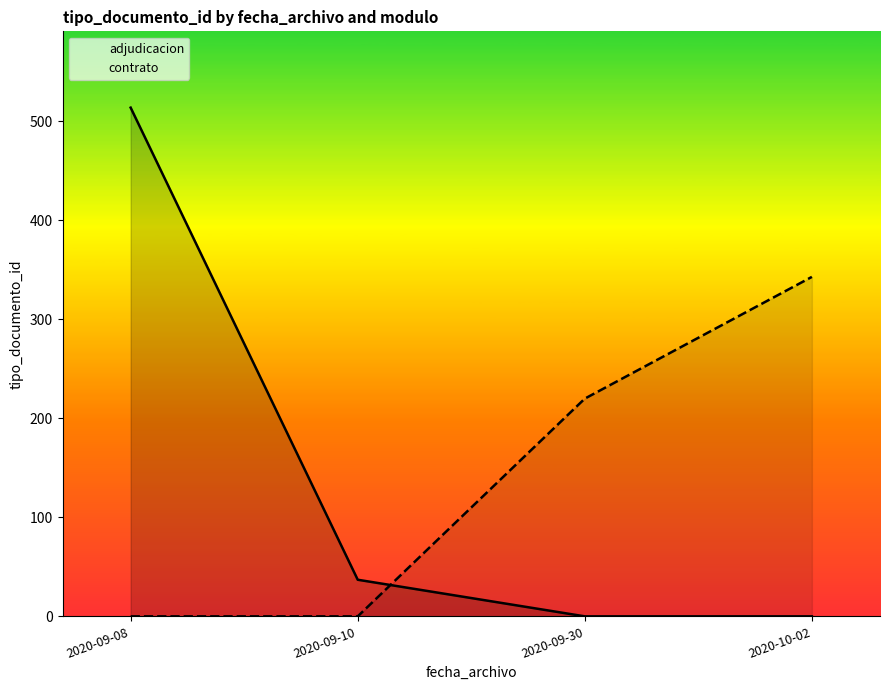

How many positive values does the adjudicacion series have?

2